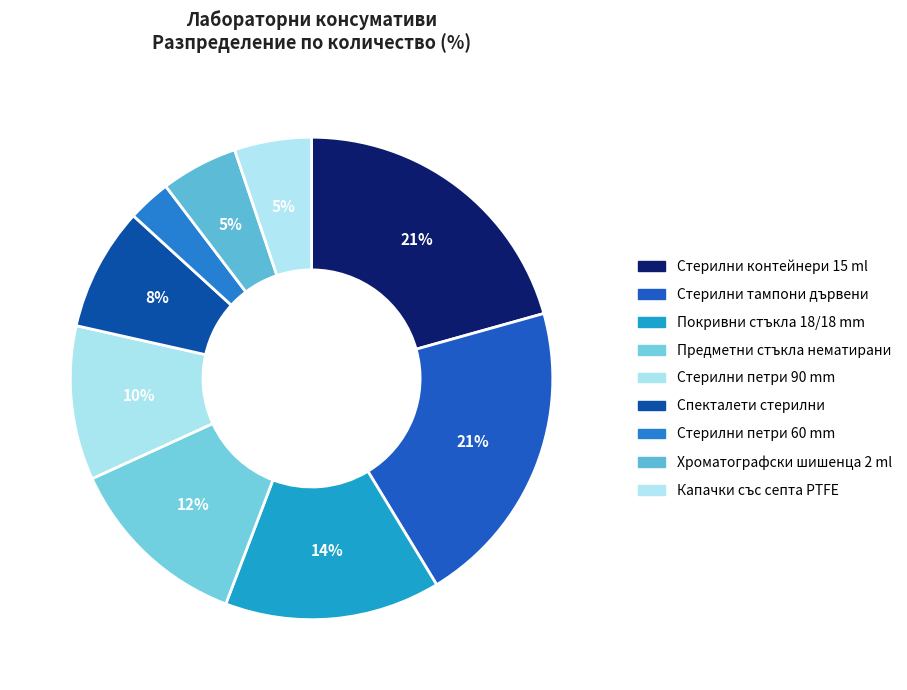

Count the number of slices in the pie.

9